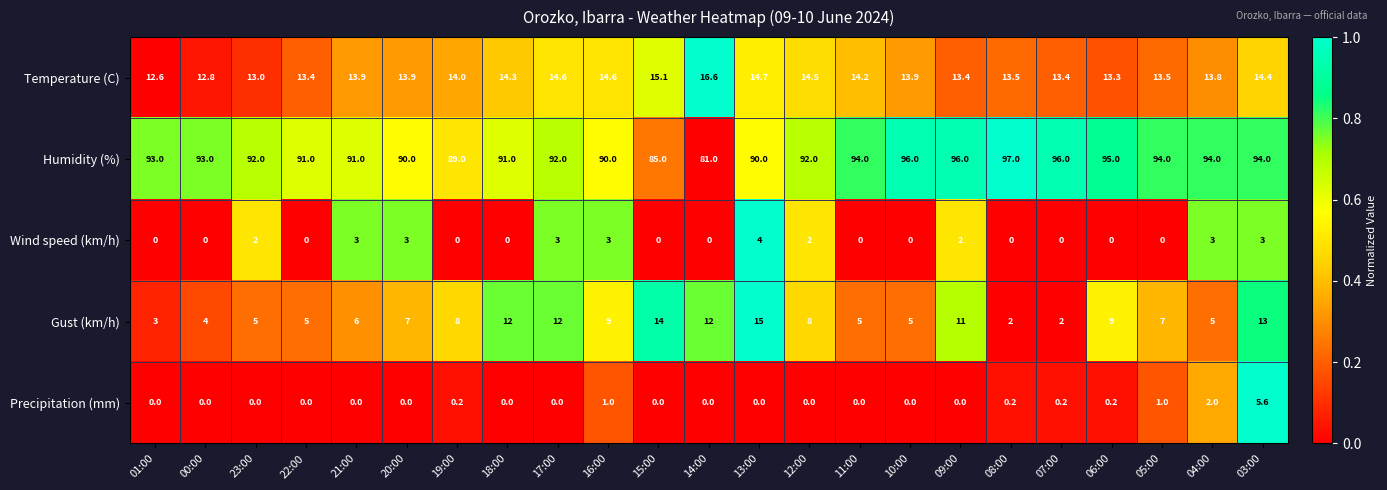

Which series has the largest total across all categories?

Humidity (%)